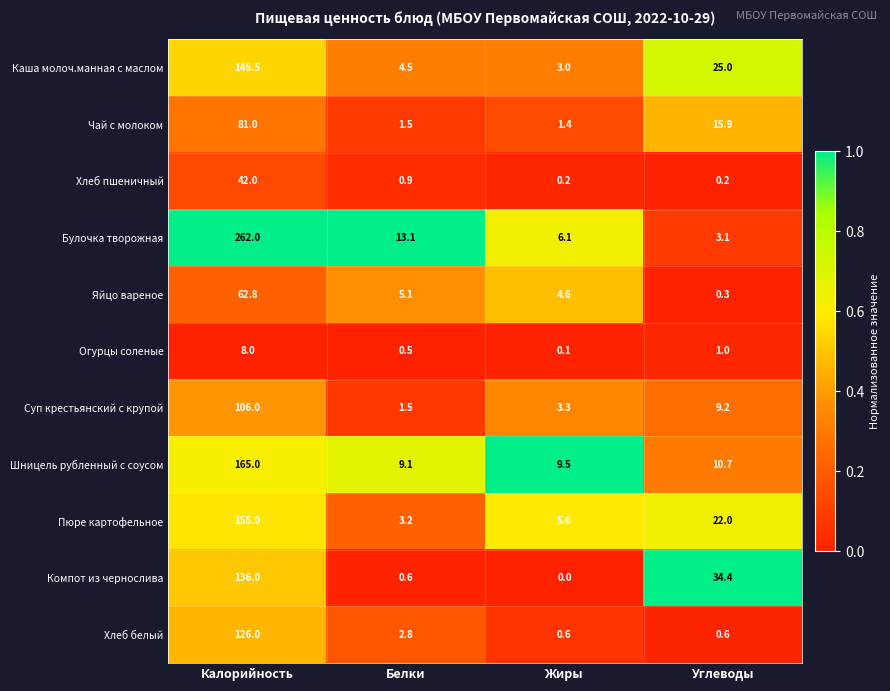

How many categories are shown in the chart?

4